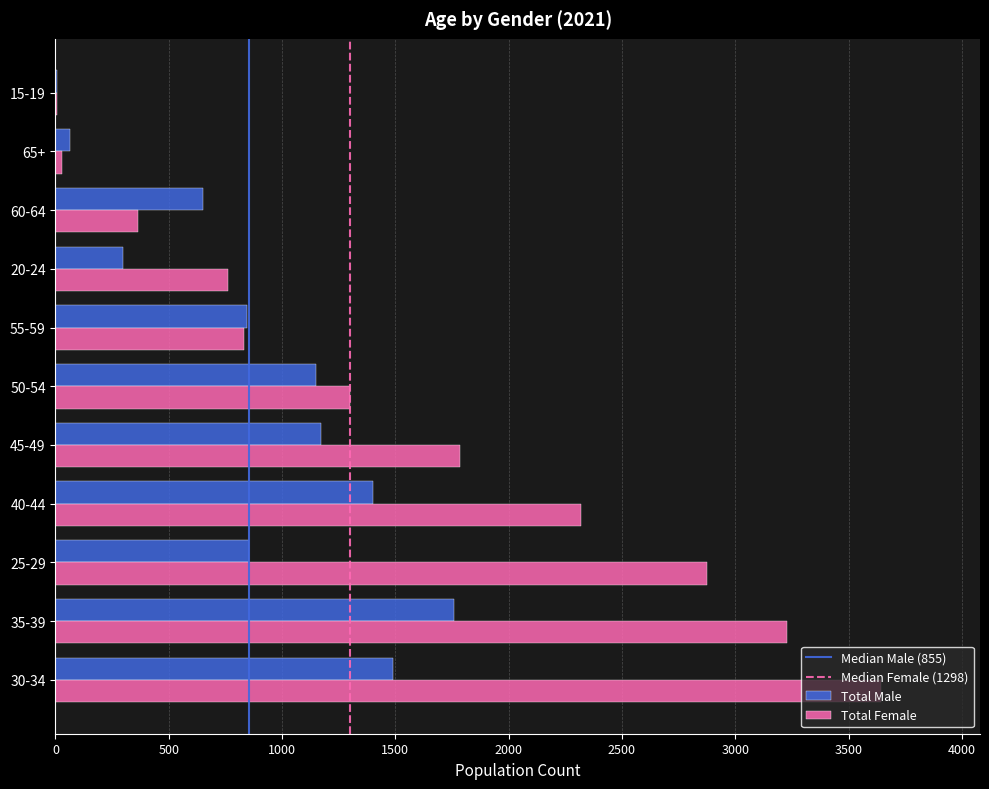

What is the average value of the Total Male series?

881